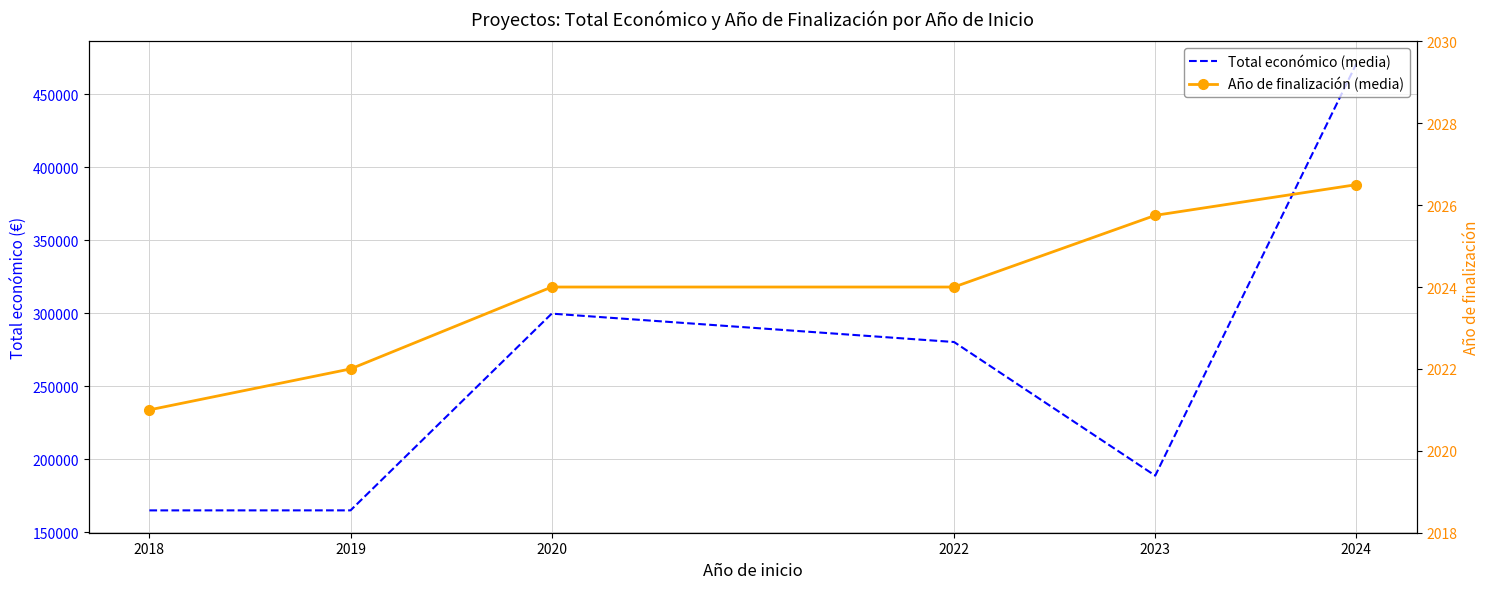

Which series changed the most between 2018 and 2024?

Total económico (media)